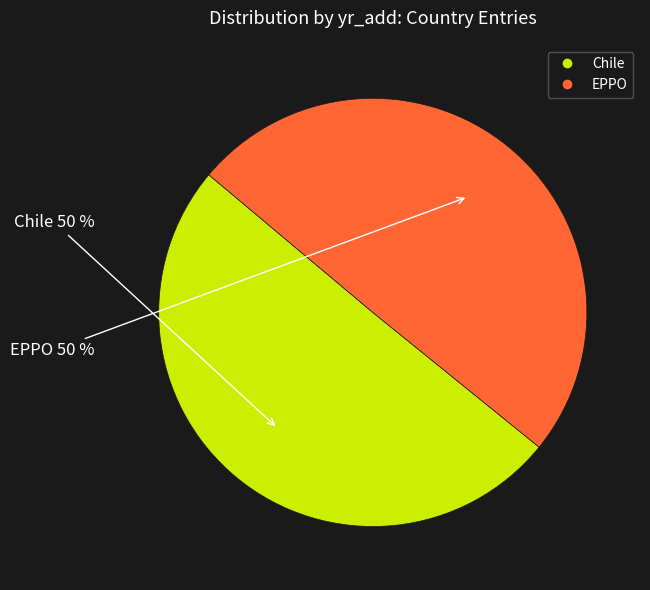

To the nearest percent, what is the combined percentage of Chile and EPPO?

100%